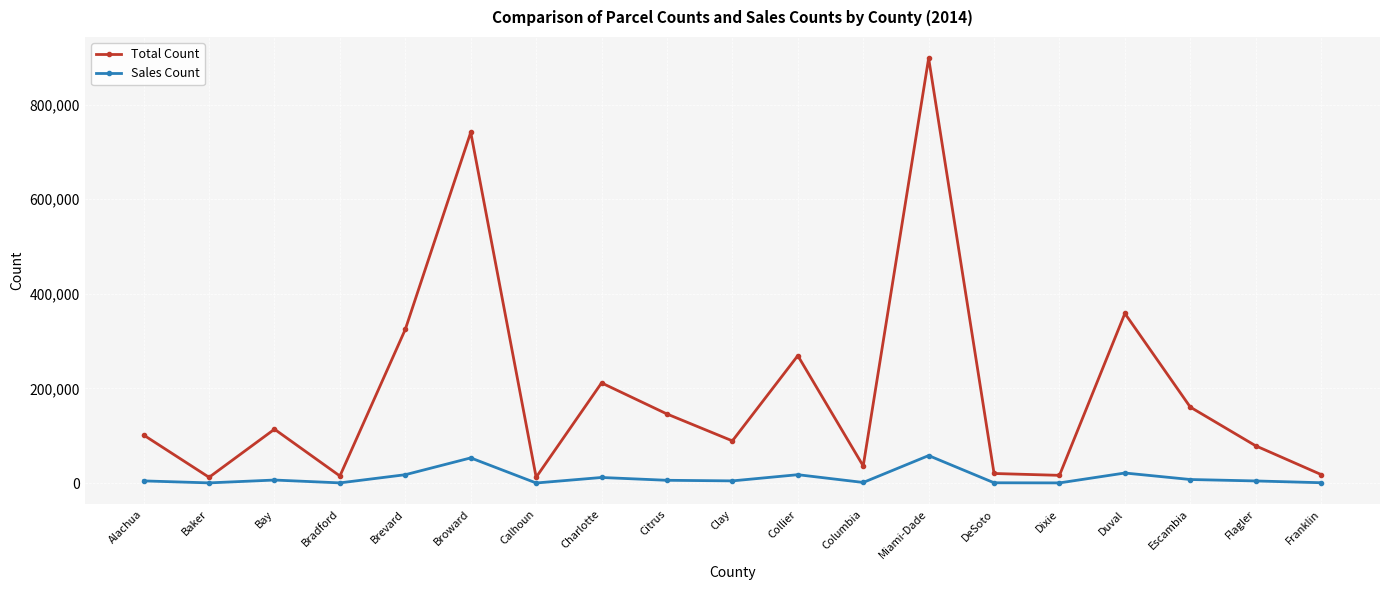

Is it true that Sales Count equals 17729 at Brevard?

True